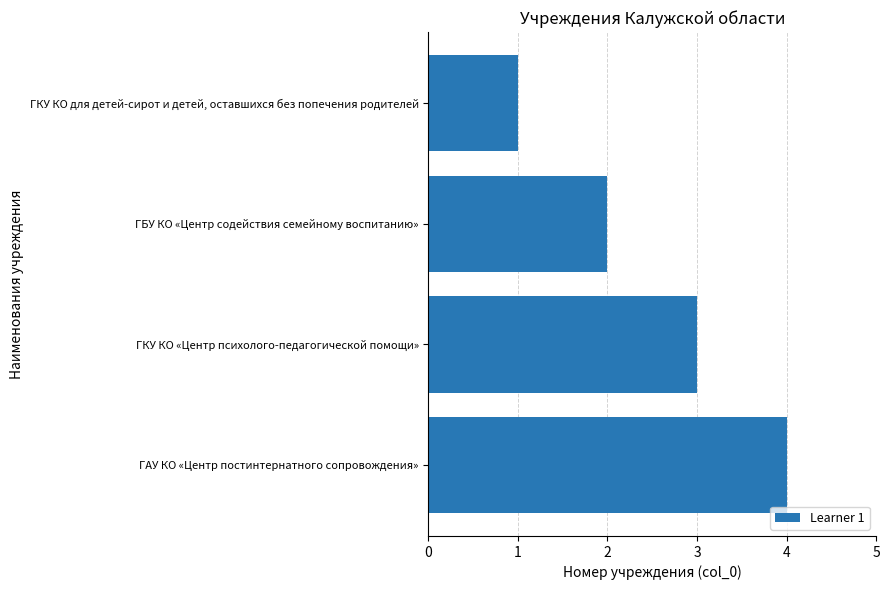

At which category does the chart reach its peak across all series?

ГАУ КО «Центр постинтернатного сопровождения»